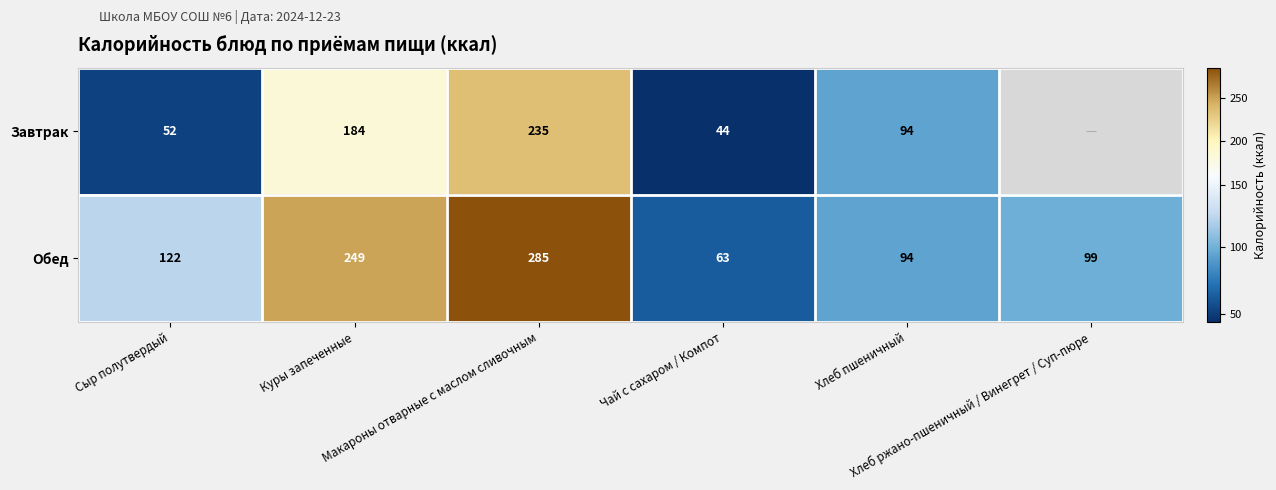

Which category has the lowest value in the Обед series?

Чай с сахаром / Компот